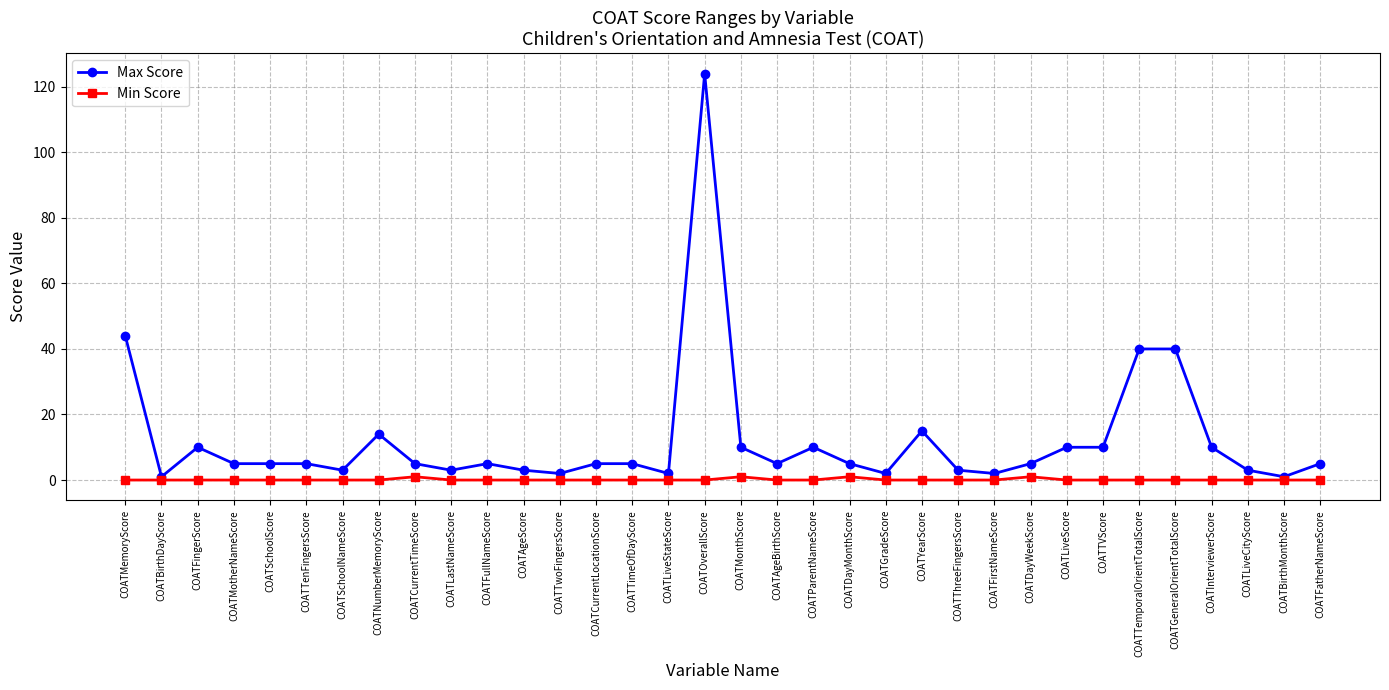

Which series has the largest total across all categories?

Max Score